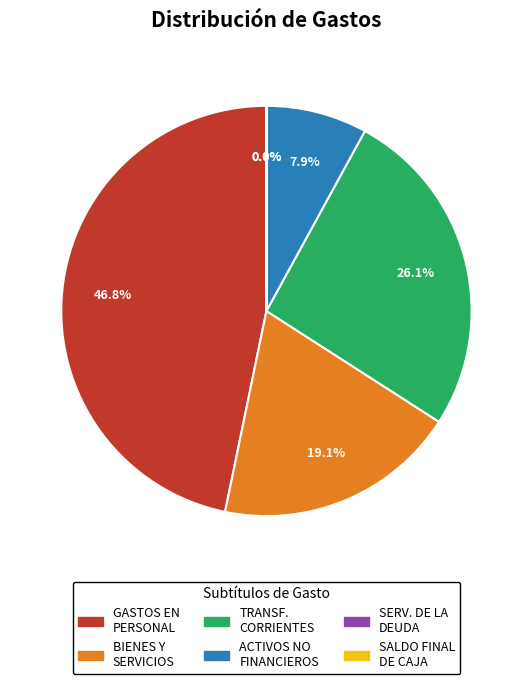

Is there any slice that represents more than half of the pie?

No